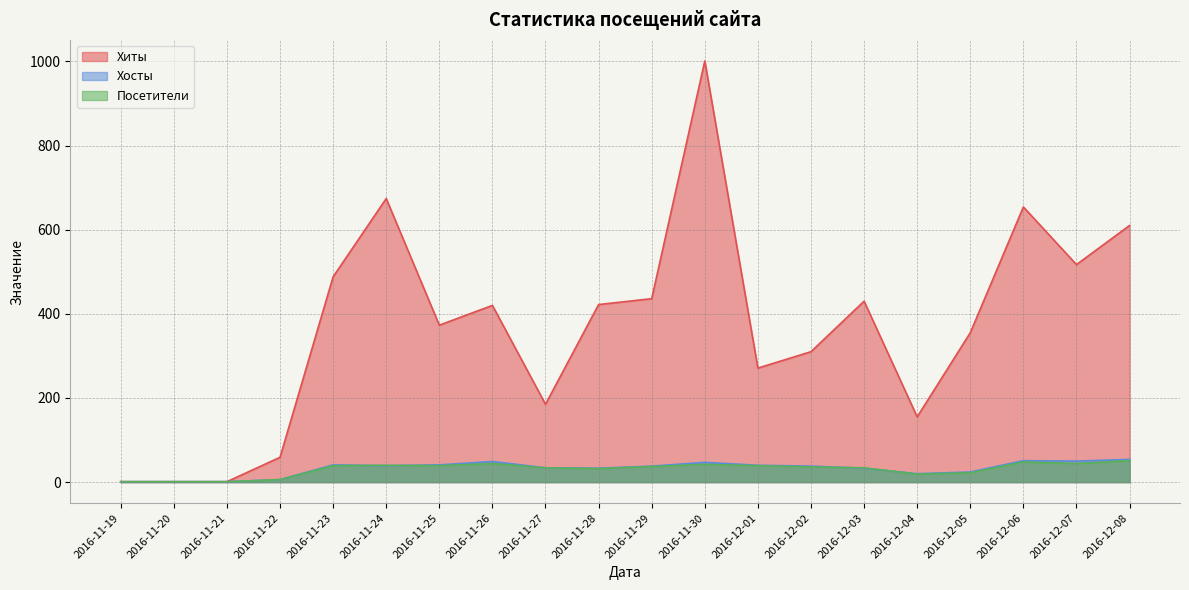

How many values in the Посетители series are below 37?

10